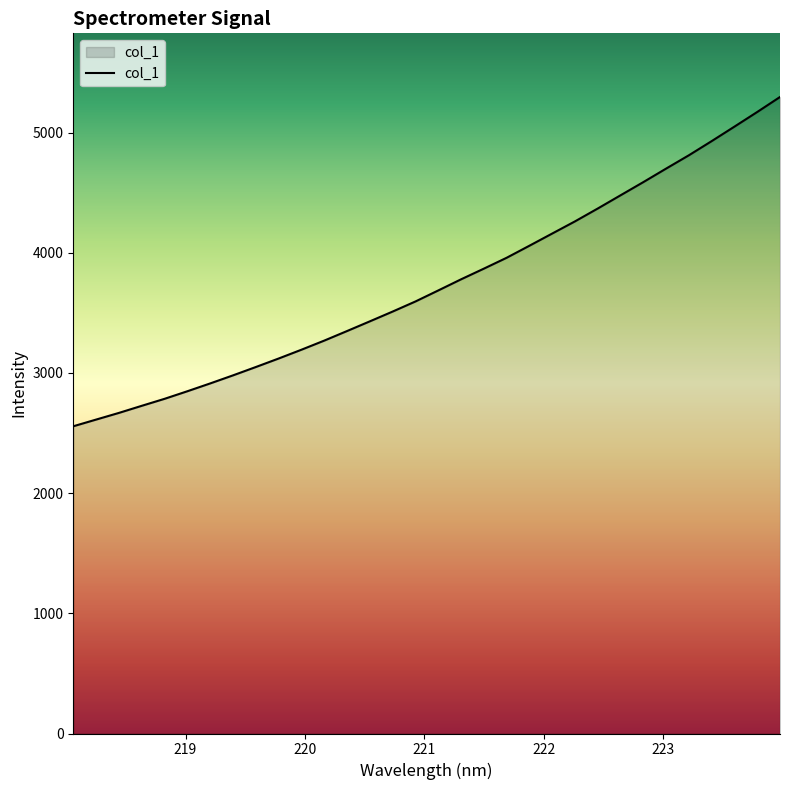

What is the maximum value shown in the chart?

5296.0